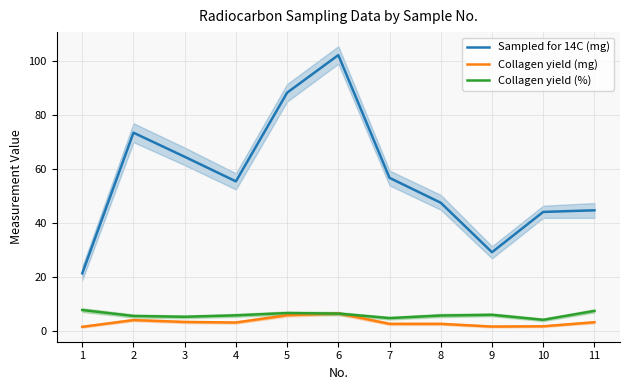

What is the difference between the maximum and minimum values in the Collagen yield (%) series?

3.6